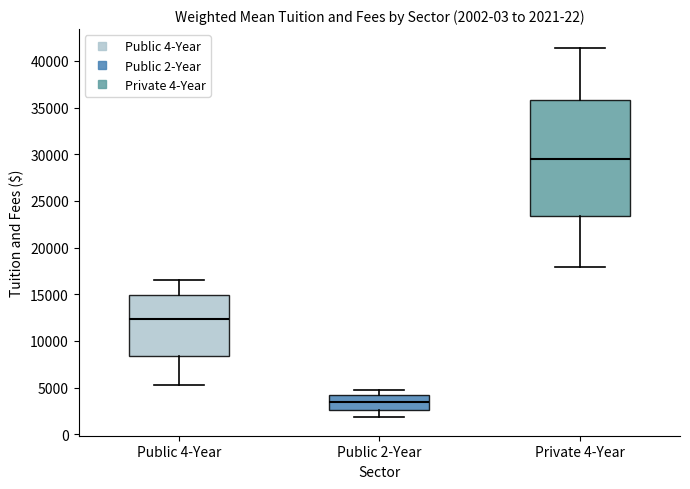

Comparing the boxes themselves (not the whiskers), which one is the tallest?

Private 4-Year